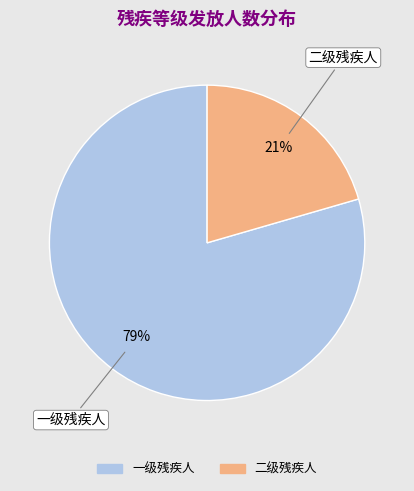

To the nearest percent, what portion does 一级残疾人 represent?

79%